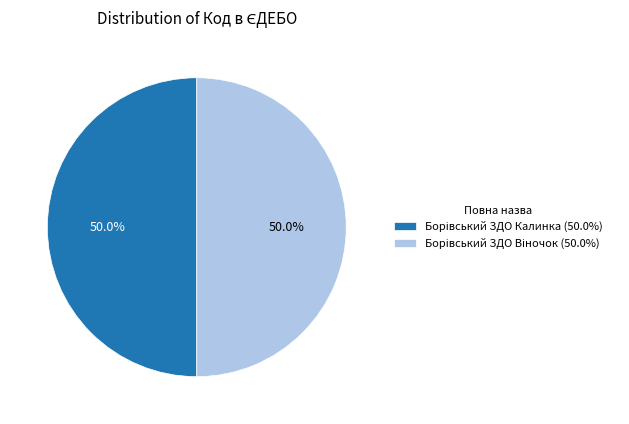

What is the largest slice in the pie chart?

Борівський ЗДО Віночок